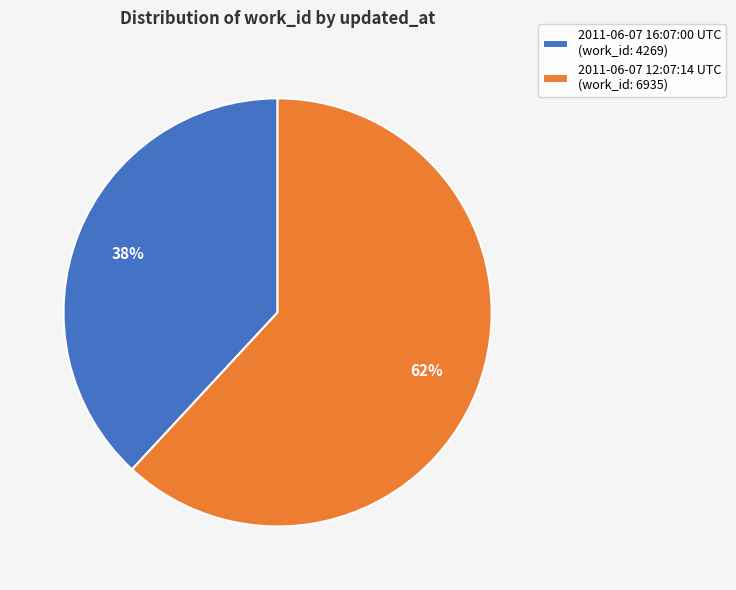

Which slice is the smallest?

2011-06-07 16:07:00 UTC